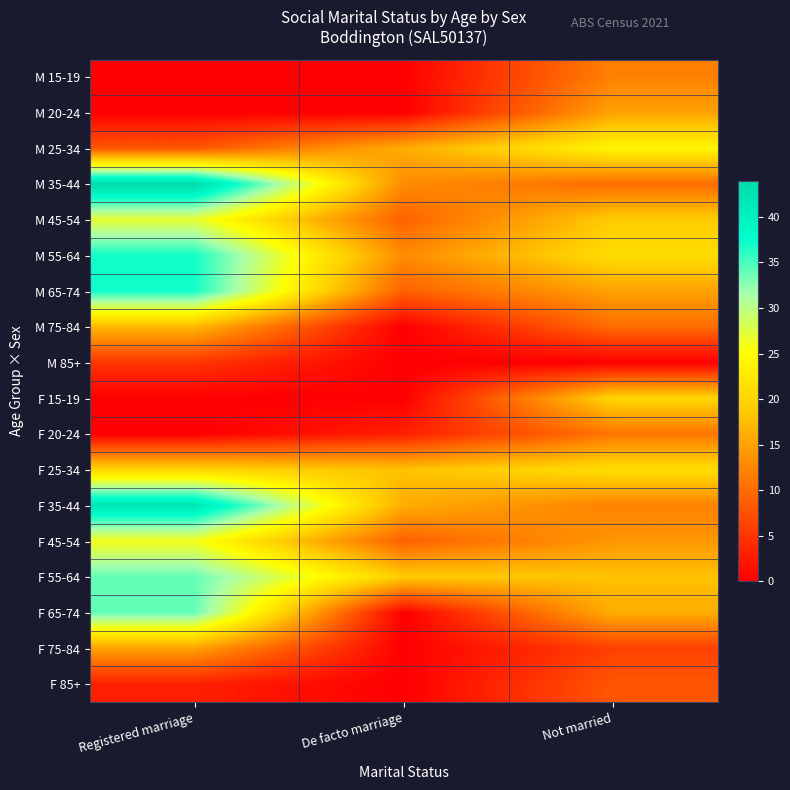

What is the difference between the highest and lowest values at Registered marriage?

44